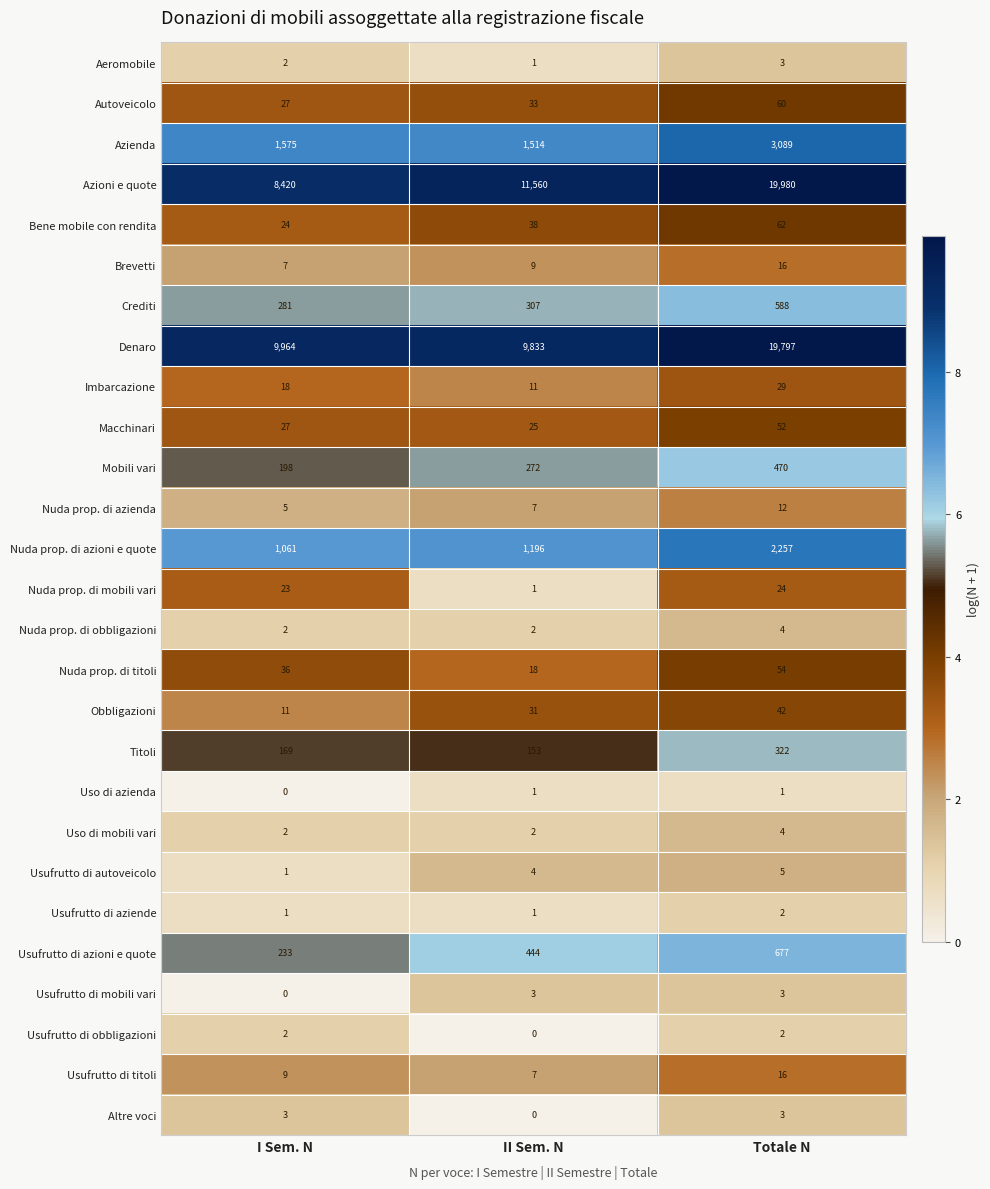

At how many categories does at least one series exceed 1?

3